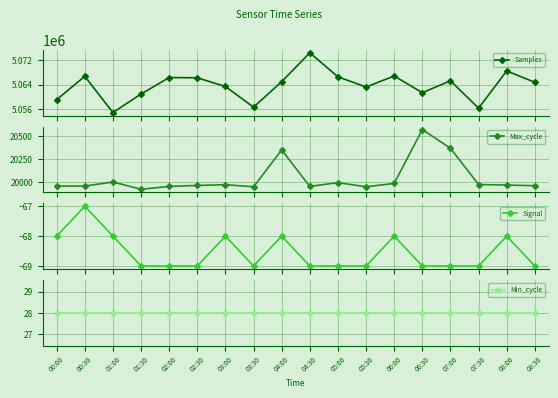

What position from the left is 06:30?

14